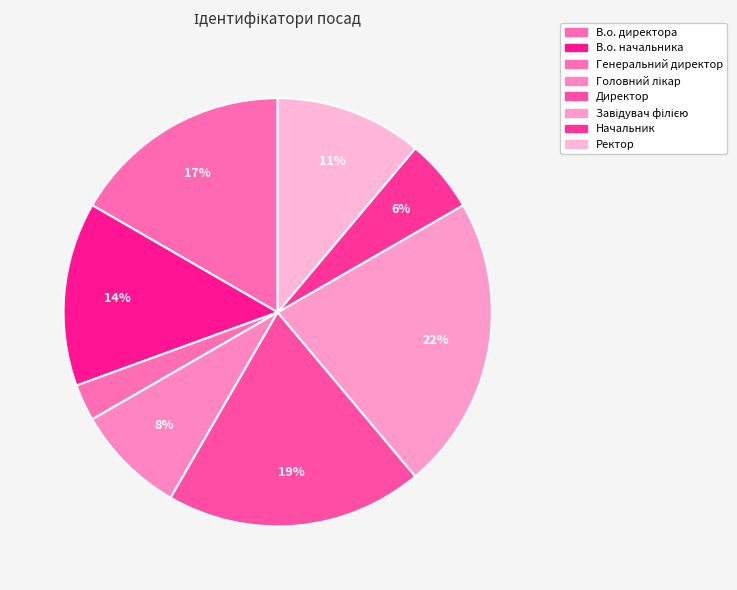

How many segments does this pie chart have?

8